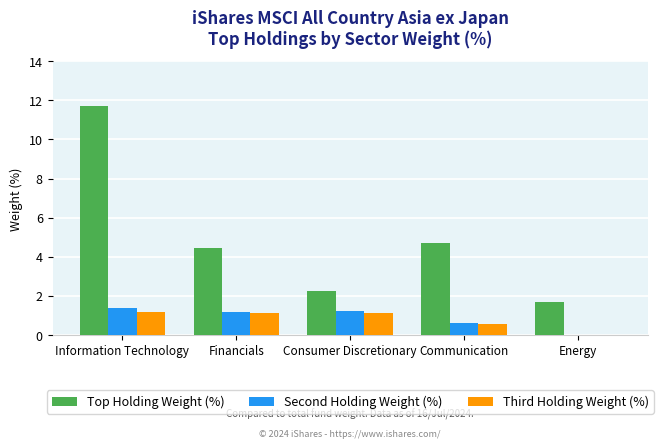

The Third Holding Weight (%) series shows 0.8 at Energy. True or false?

False